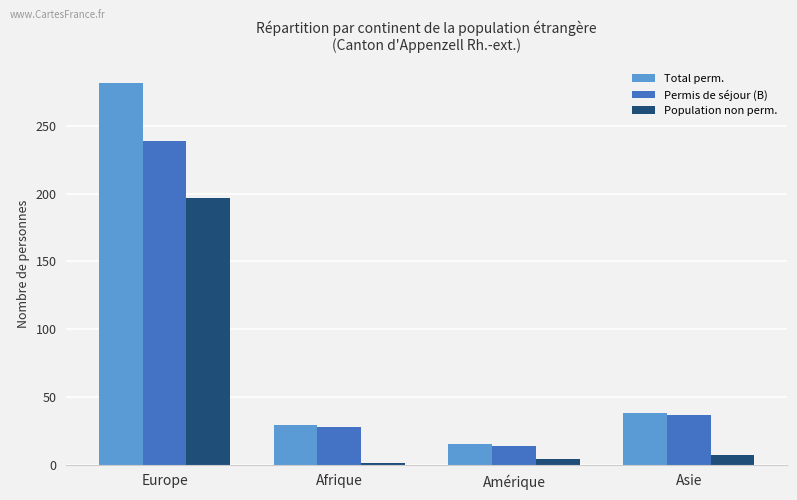

At how many categories does at least one series exceed 35?

2